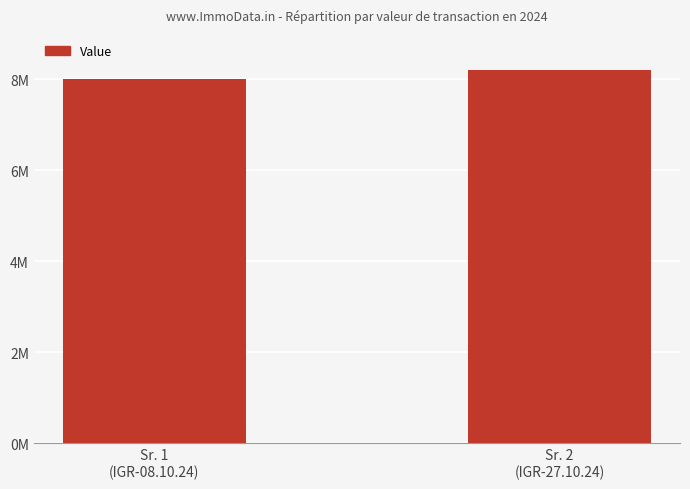

Count the values in the range 8000000 to 8200000.

2